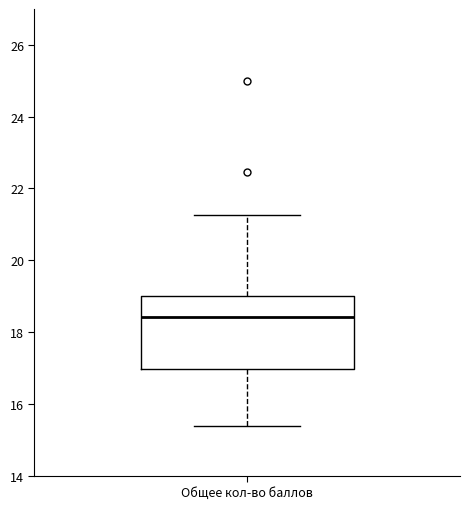

Where is the upper edge of the box for Общее кол-во баллов on the y-axis? The values are not printed on the chart, so give them approximately, as read against the axis.

19.0